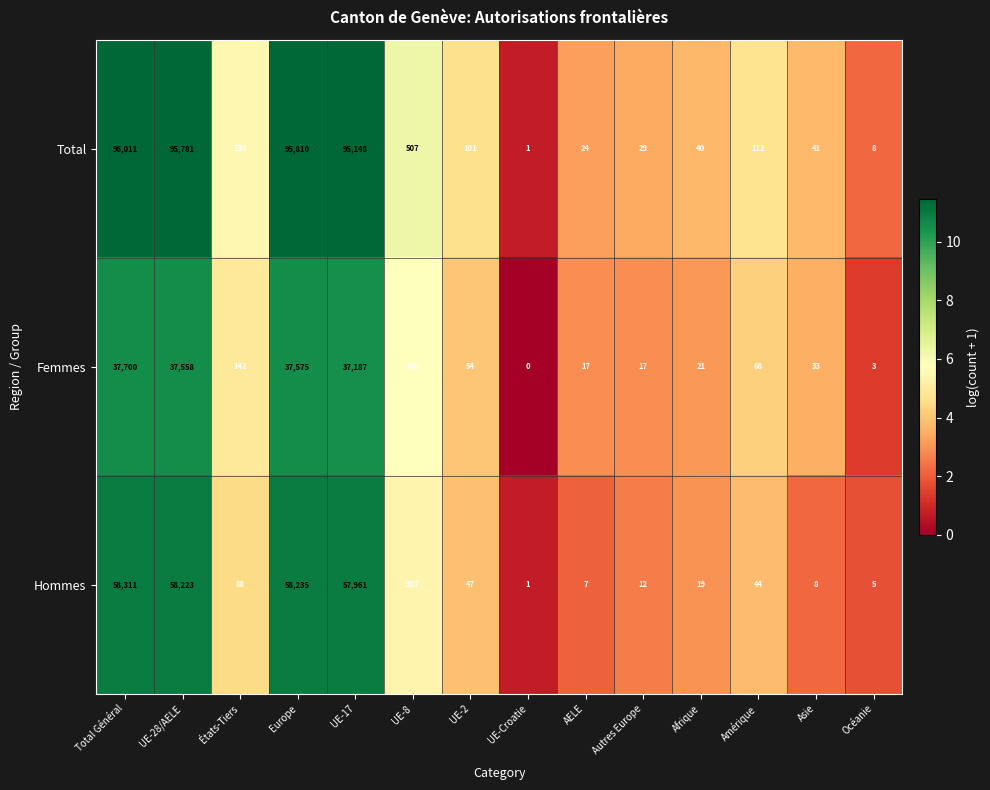

At which label is Hommes closest to 29156?

UE-17